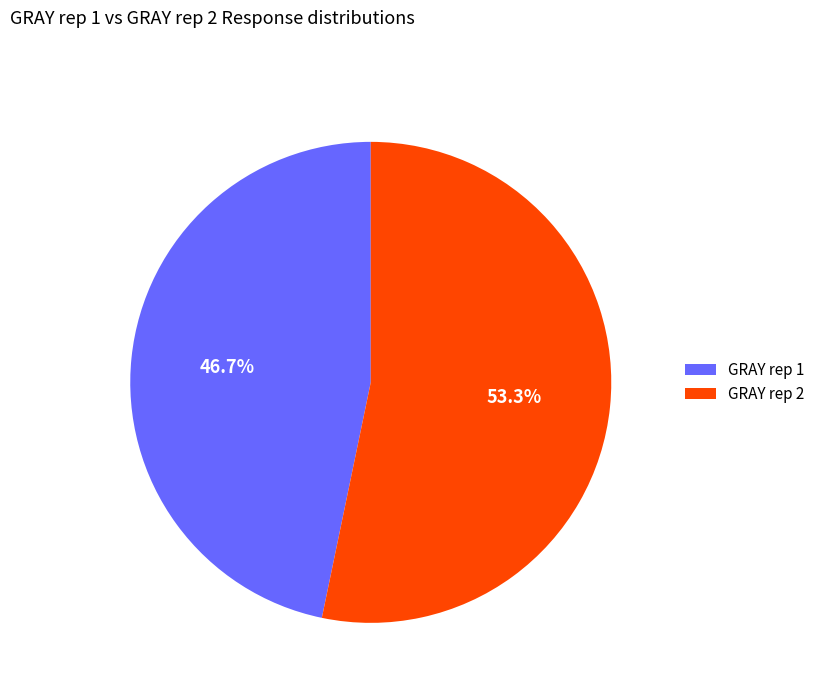

Which category accounts for the majority?

GRAY rep 2